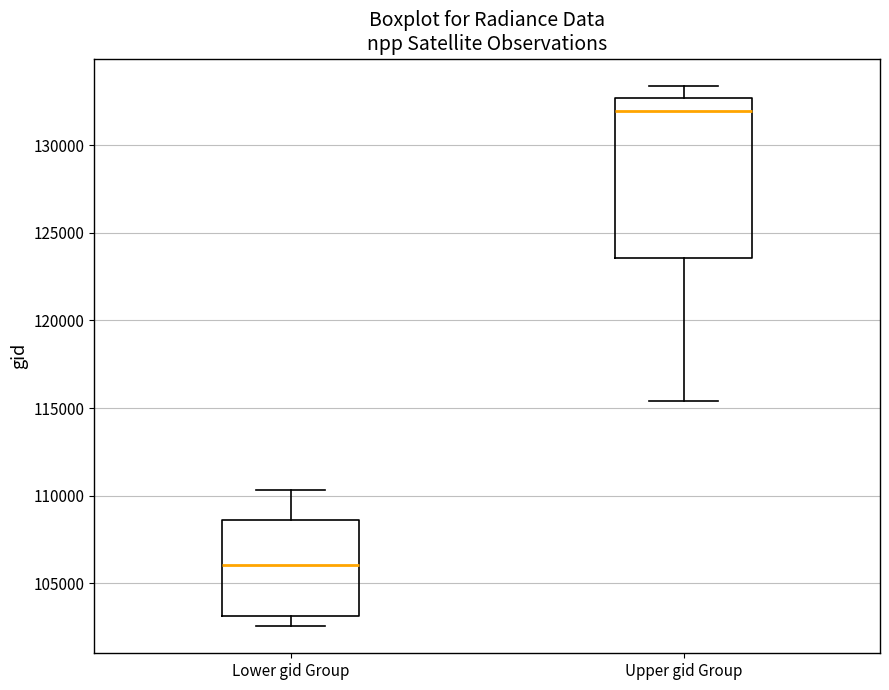

Reading left to right, read every box against the y-axis: the position of its median line, the range the box covers, and the ends of its whiskers. The values are not printed on the chart, so give them approximately, as read against the axis.

Lower gid Group: median 106000, box 103000 to 108500, whiskers 102500 to 110500
Upper gid Group: median 132000, box 123500 to 132500, whiskers 115500 to 133500